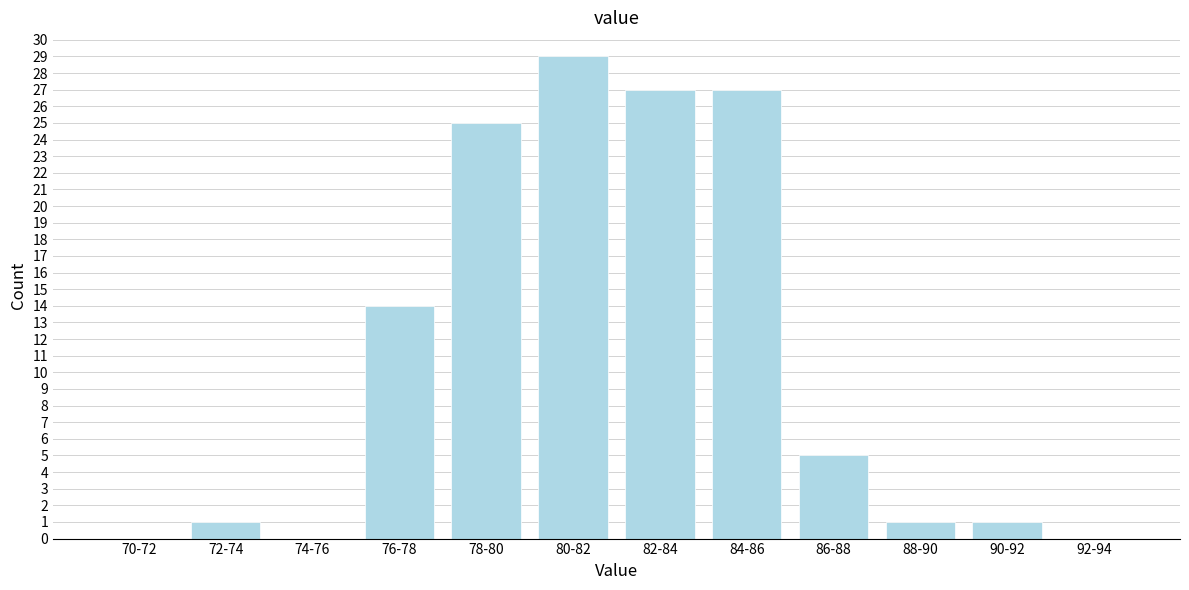

Reading right to left, extract all data points from this chart.

92-94=0	90-92=1	88-90=1	86-88=5	84-86=27	82-84=27	80-82=29	78-80=25	76-78=14	74-76=0	72-74=1	70-72=0